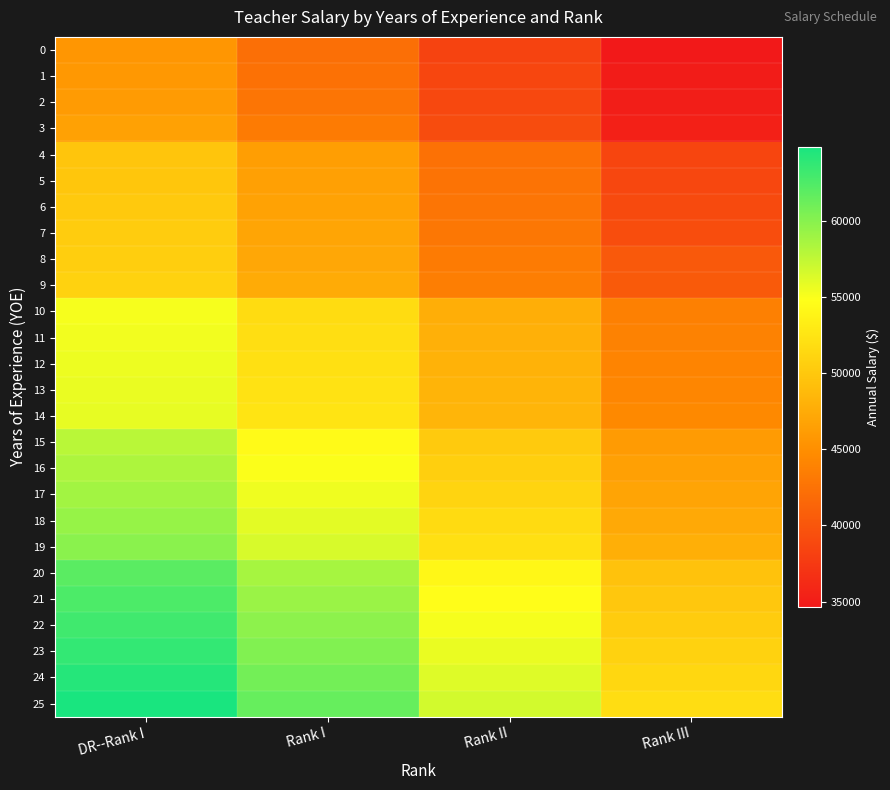

Reading left to right, extract all data points from this chart.

0: DR--Rank I=45600	Rank I=42207	Rank II=38337	Rank III=34683
1: DR--Rank I=45849	Rank I=42453	Rank II=38641	Rank III=34946
2: DR--Rank I=46087	Rank I=42693	Rank II=38852	Rank III=35121
3: DR--Rank I=46634	Rank I=43239	Rank II=39115	Rank III=35350
4: DR--Rank I=49720	Rank I=46327	Rank II=42412	Rank III=38618
5: DR--Rank I=49858	Rank I=46463	Rank II=42585	Rank III=38790
6: DR--Rank I=50073	Rank I=46678	Rank II=42736	Rank III=39021
7: DR--Rank I=50329	Rank I=46934	Rank II=42931	Rank III=39259
8: DR--Rank I=50561	Rank I=47167	Rank II=43281	Rank III=40286
9: DR--Rank I=50836	Rank I=47439	Rank II=43570	Rank III=40438
10: DR--Rank I=55151	Rank I=51759	Rank II=47709	Rank III=43722
11: DR--Rank I=55355	Rank I=51964	Rank II=47895	Rank III=43882
12: DR--Rank I=55541	Rank I=52148	Rank II=48089	Rank III=44084
13: DR--Rank I=55674	Rank I=52280	Rank II=48250	Rank III=44231
14: DR--Rank I=55825	Rank I=52430	Rank II=48404	Rank III=44466
15: DR--Rank I=57795	Rank I=54401	Rank II=50155	Rank III=46068
16: DR--Rank I=58306	Rank I=54912	Rank II=50624	Rank III=46484
17: DR--Rank I=58824	Rank I=55429	Rank II=51098	Rank III=46906
18: DR--Rank I=59349	Rank I=55954	Rank II=51689	Rank III=47330
19: DR--Rank I=59876	Rank I=56480	Rank II=52173	Rank III=47759
20: DR--Rank I=62008	Rank I=58615	Rank II=54133	Rank III=49494
21: DR--Rank I=62566	Rank I=59170	Rank II=54642	Rank III=49946
22: DR--Rank I=63125	Rank I=59731	Rank II=55158	Rank III=50402
23: DR--Rank I=63692	Rank I=60296	Rank II=55678	Rank III=50867
24: DR--Rank I=64261	Rank I=60866	Rank II=56204	Rank III=51345
25: DR--Rank I=64838	Rank I=61444	Rank II=56738	Rank III=51826